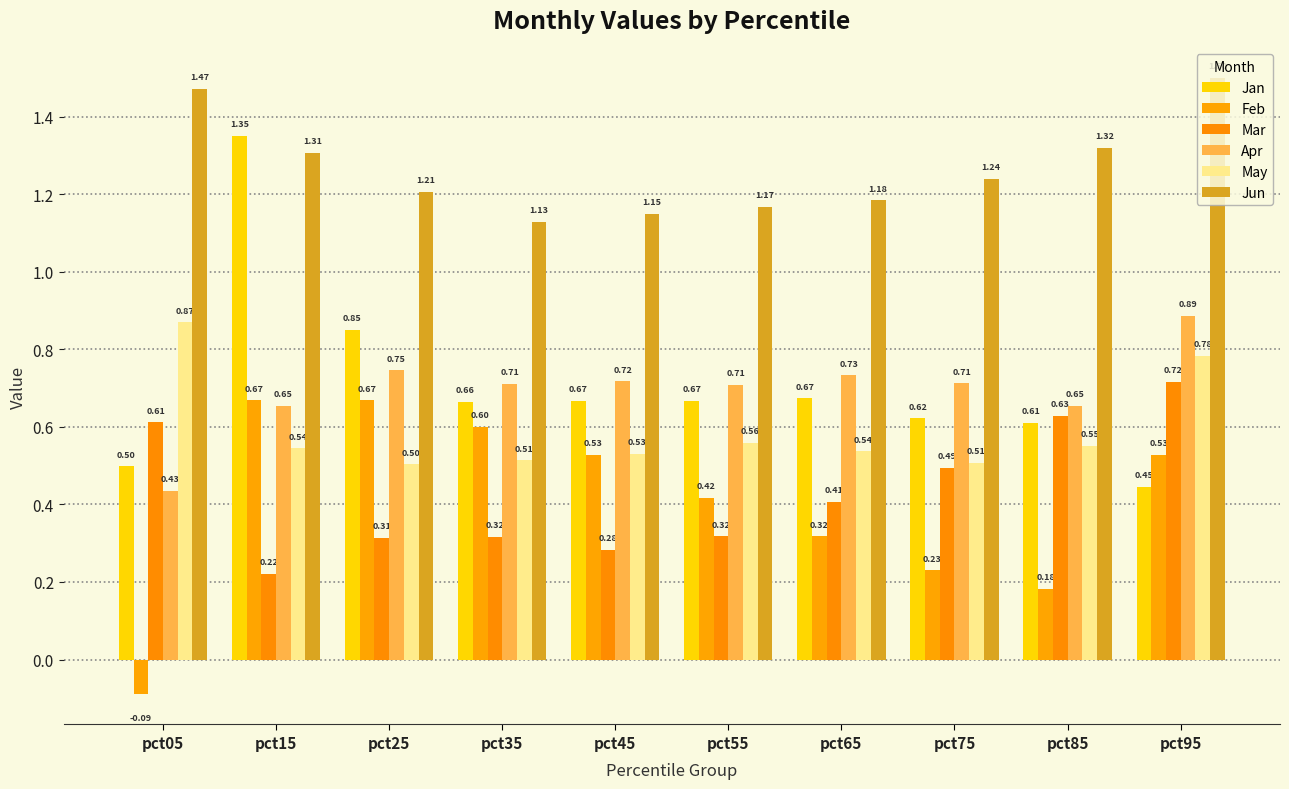

Which has a higher value, pct15 or pct25?

pct15